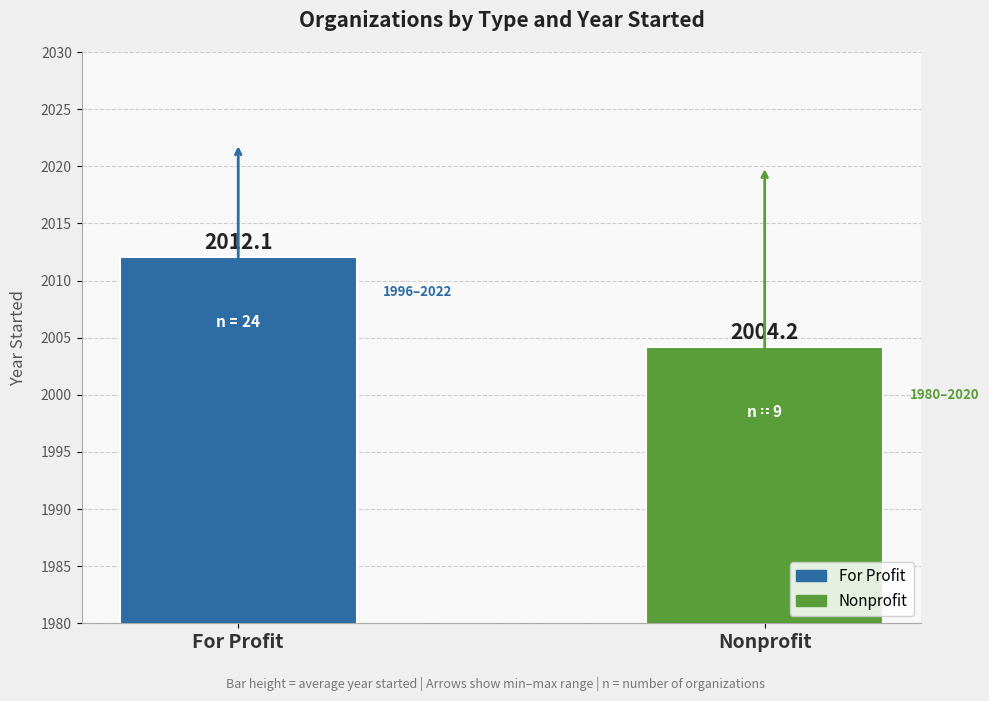

Rank the categories by value from lowest to highest.

Nonprofit, For Profit